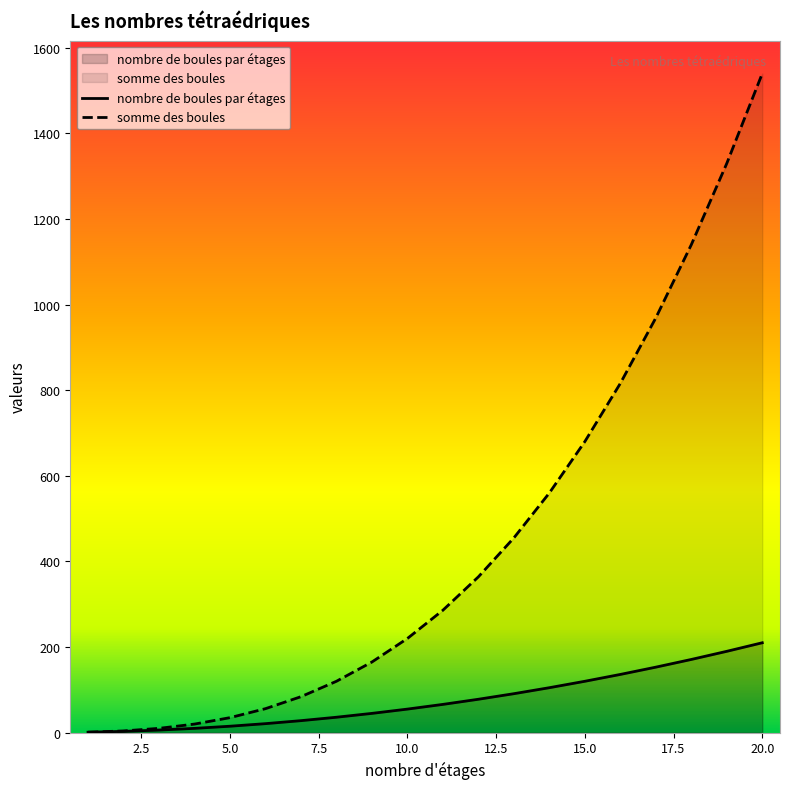

The value of nombre de boules par étages at 19 is 190. True or false?

True